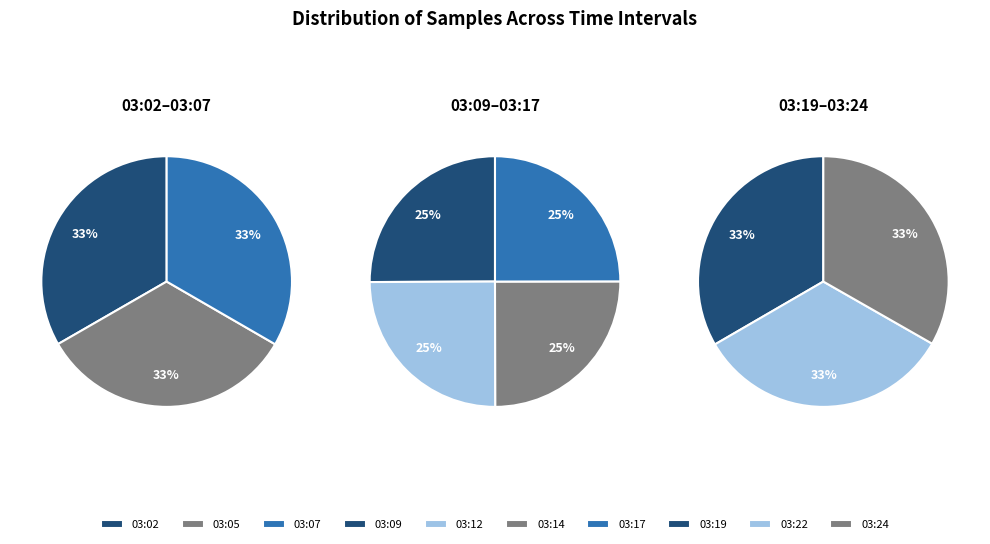

Which category has the smallest portion of the pie?

03:17